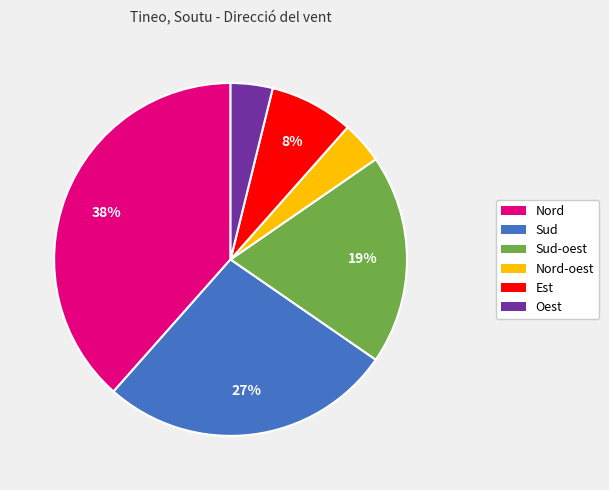

Does any single category account for the majority?

No